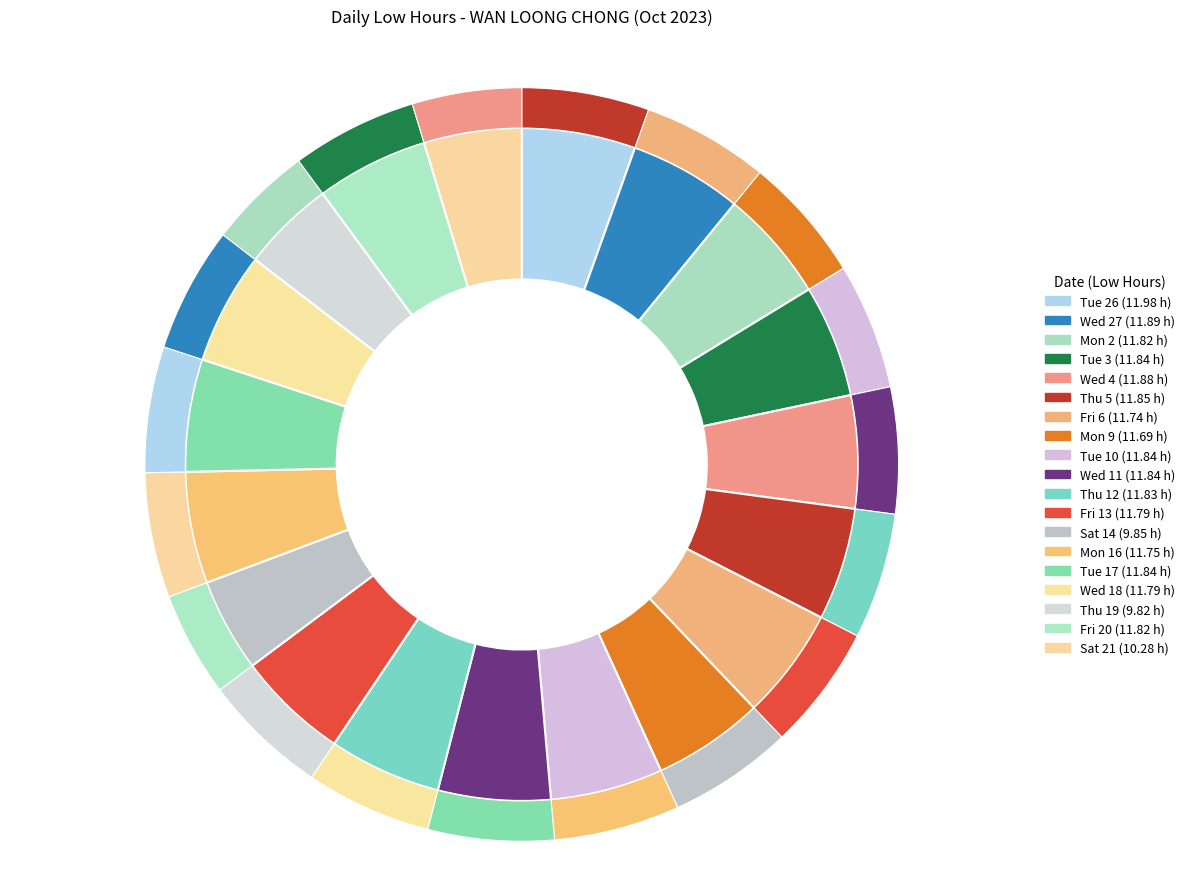

Do Mon 16 and Tue 17 together represent more than half of the pie?

No